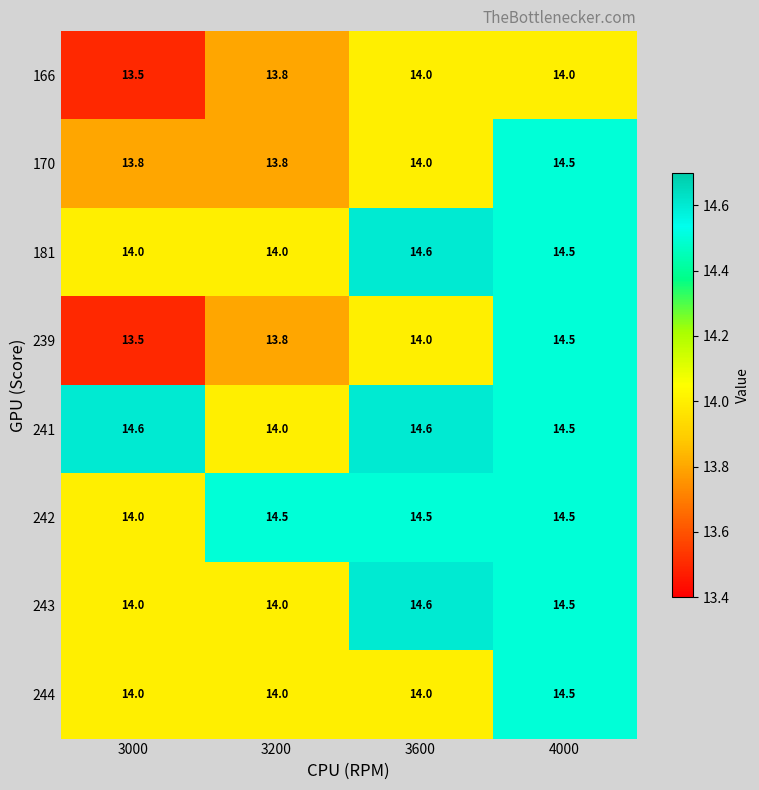

What is the sum of all 166 values?

55.3